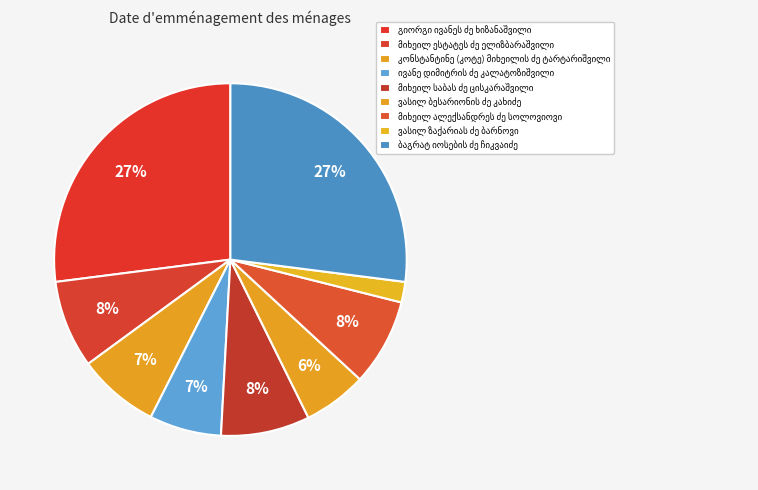

Is there a majority slice in this chart?

No